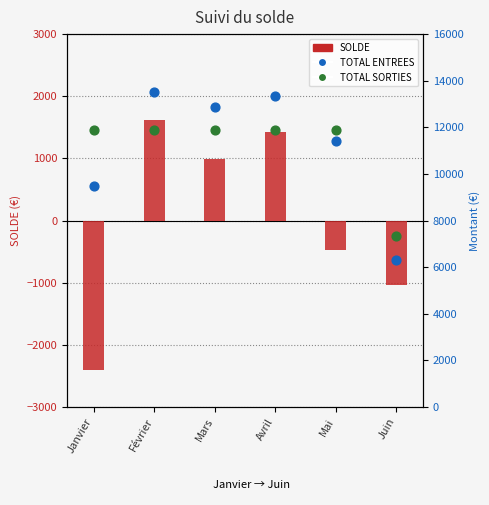

Is the value of TOTAL SORTIES at Janvier greater than the value of TOTAL ENTREES at Janvier?

Yes